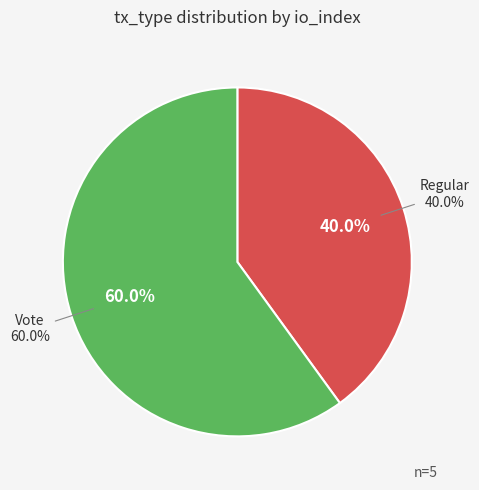

Which category has the smallest portion of the pie?

Regular